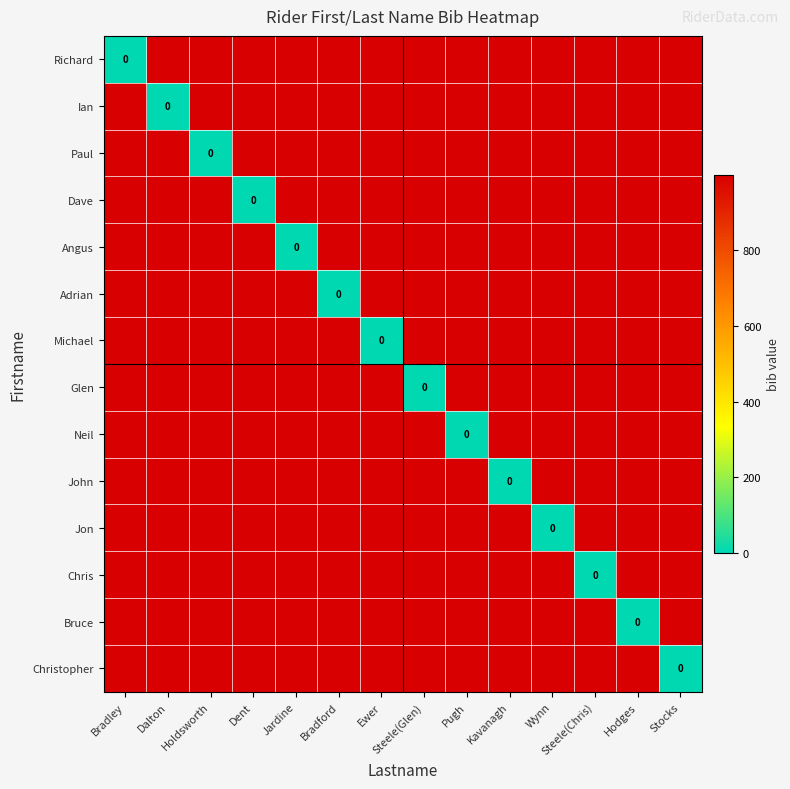

How many data points in Angus are less than 999?

1